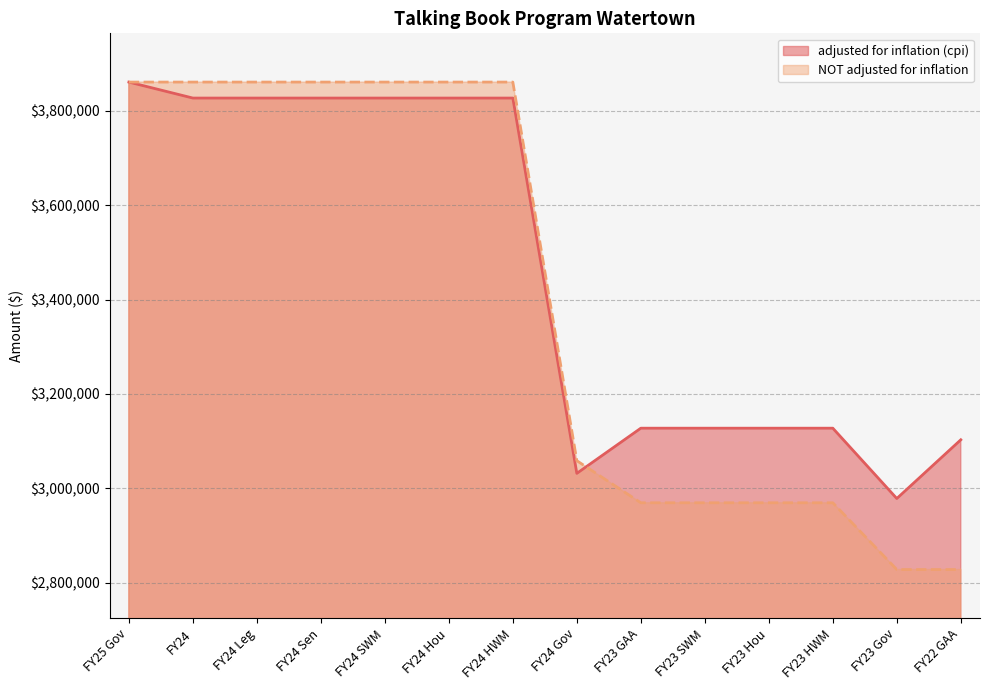

What position from the left is FY23 Gov?

13